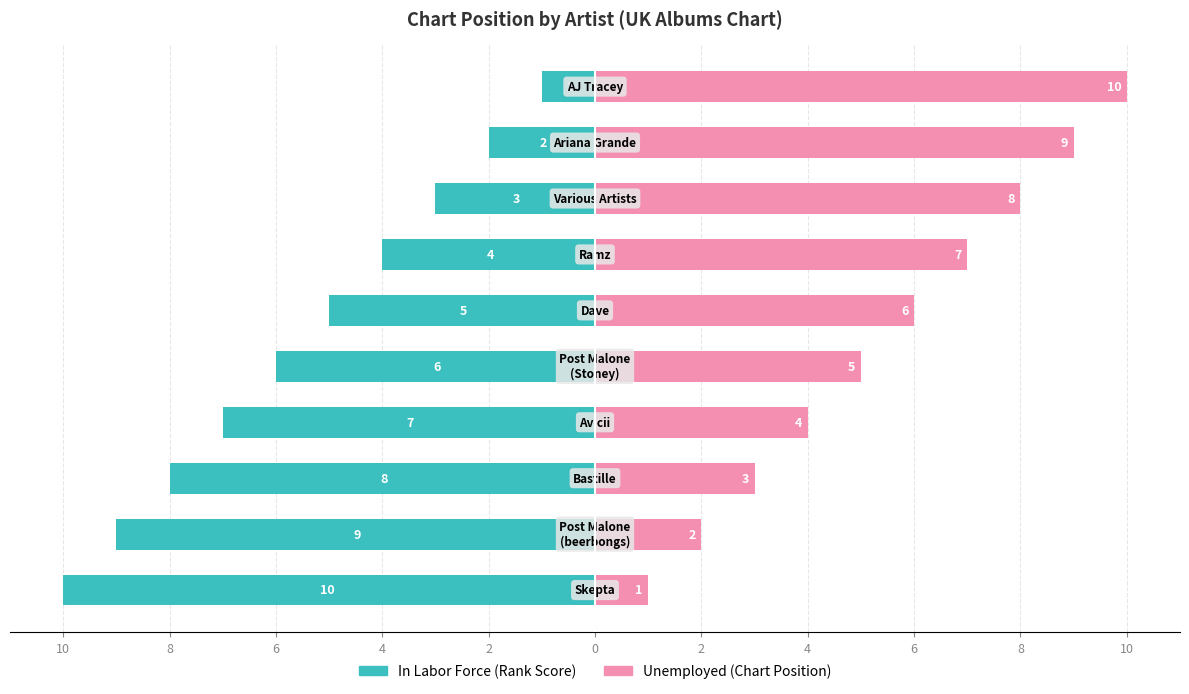

What is the value of the In Labor Force bar at the 2nd from the left?

-9